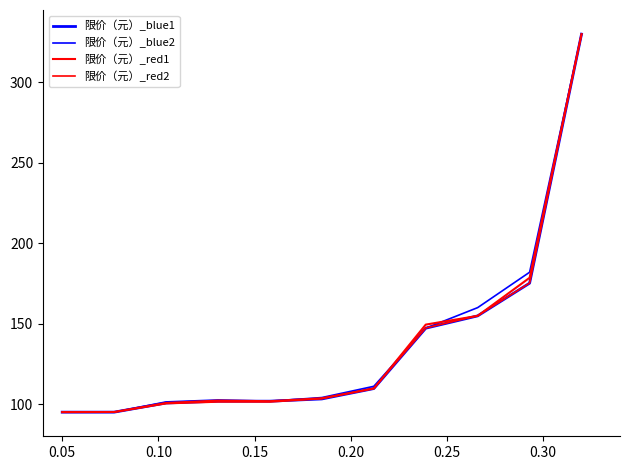

Does the chart have visible grid lines?

No